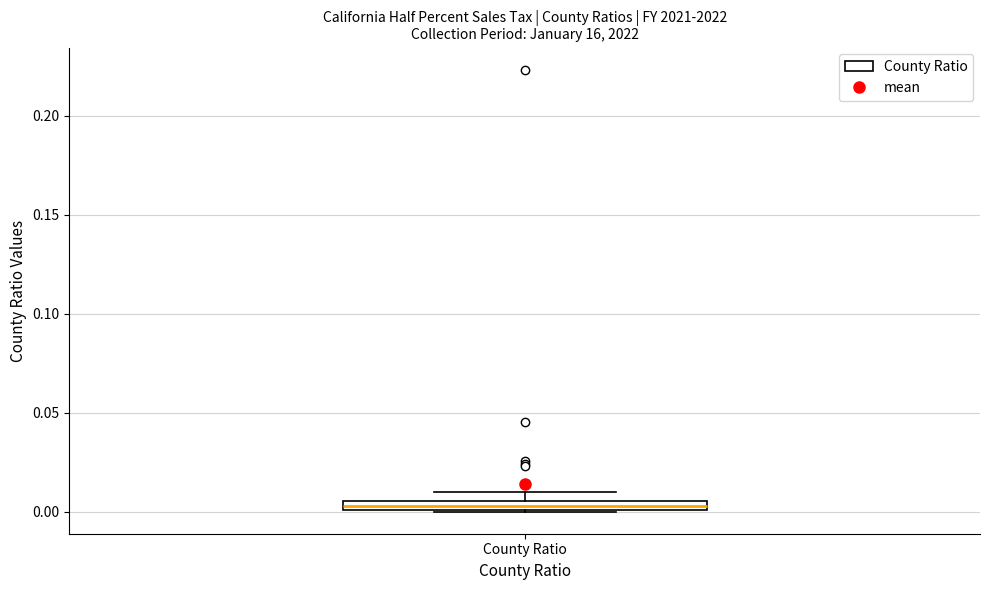

Where is the lower edge of the box for County Ratio on the y-axis? The values are not printed on the chart, so give them approximately, as read against the axis.

0.000